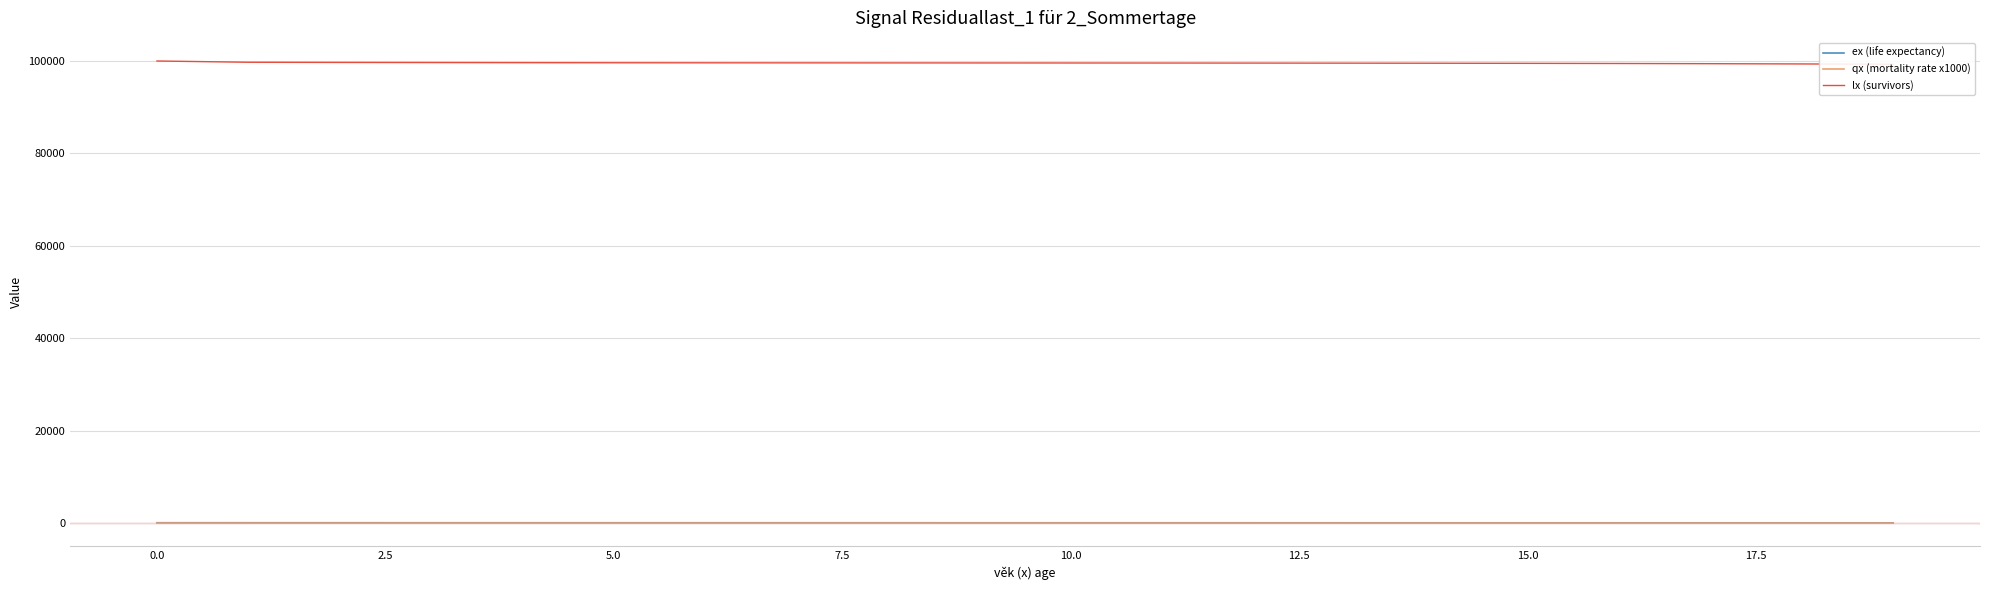

What is the difference between the maximum and minimum values in the lx (survivors) series?

702.5